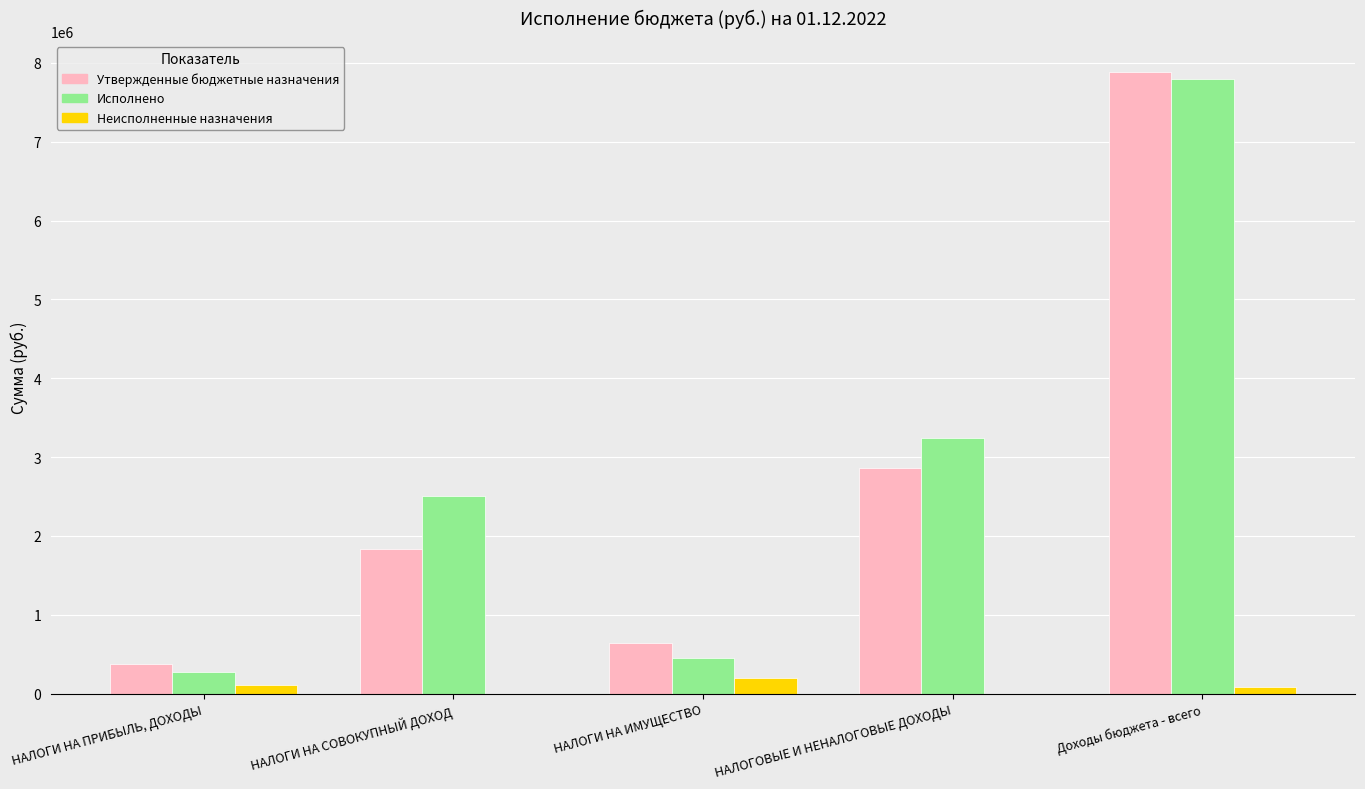

The value of Утвержденные бюджетные назначения at НАЛОГИ НА ИМУЩЕСТВО is 639500.0. True or false?

True